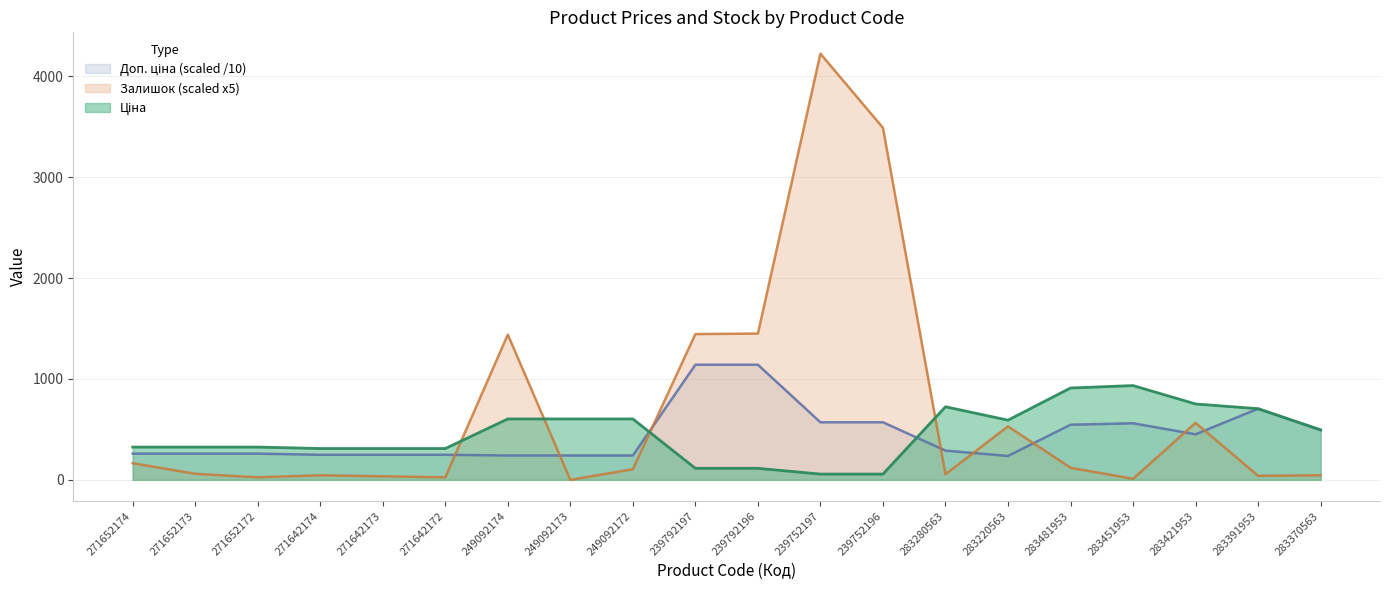

Count the number of data series in this chart.

3